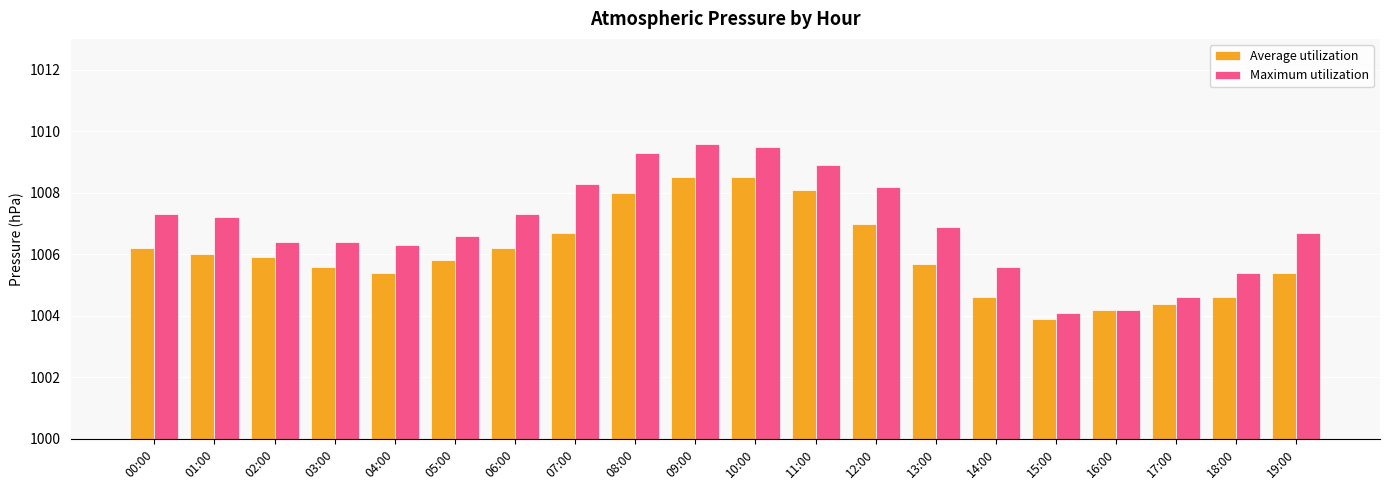

What is the sum of the Maximum utilization values at 05:00 and 09:00?

2016.2